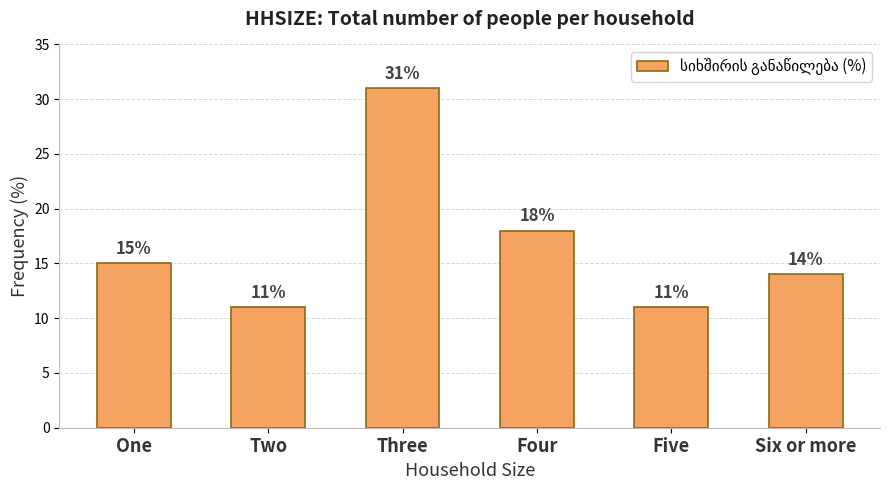

What is the sum of the values at Six or more and Five?

25